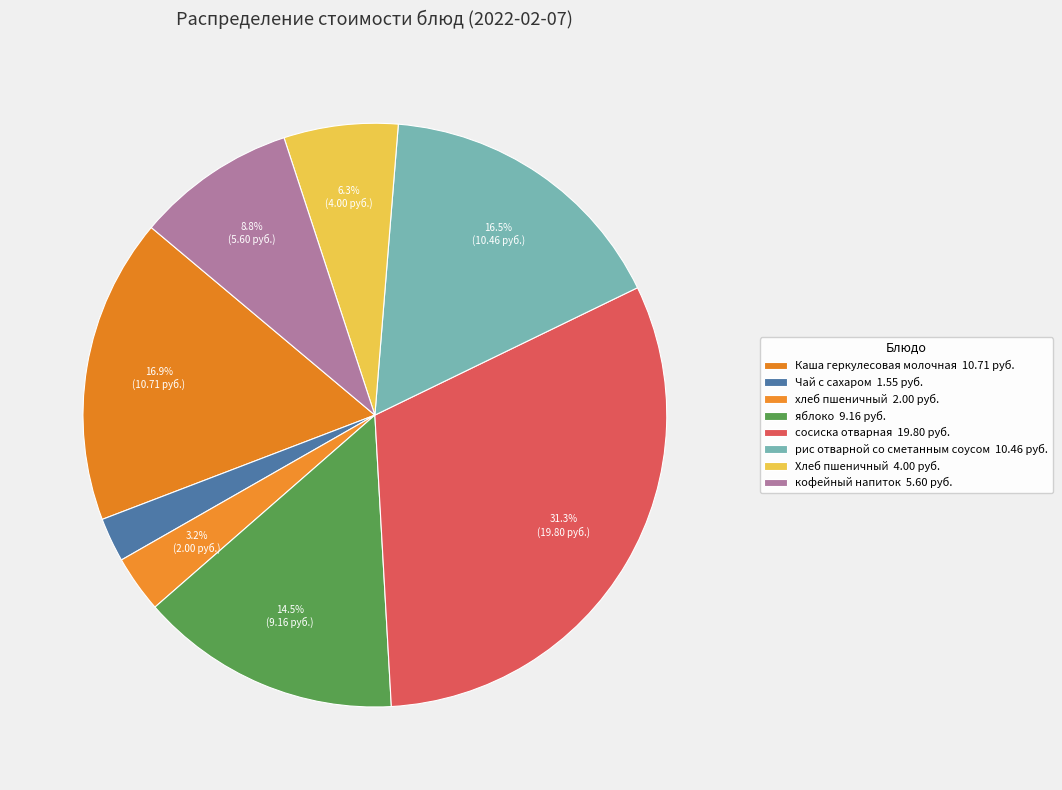

Does any single category account for the majority?

No